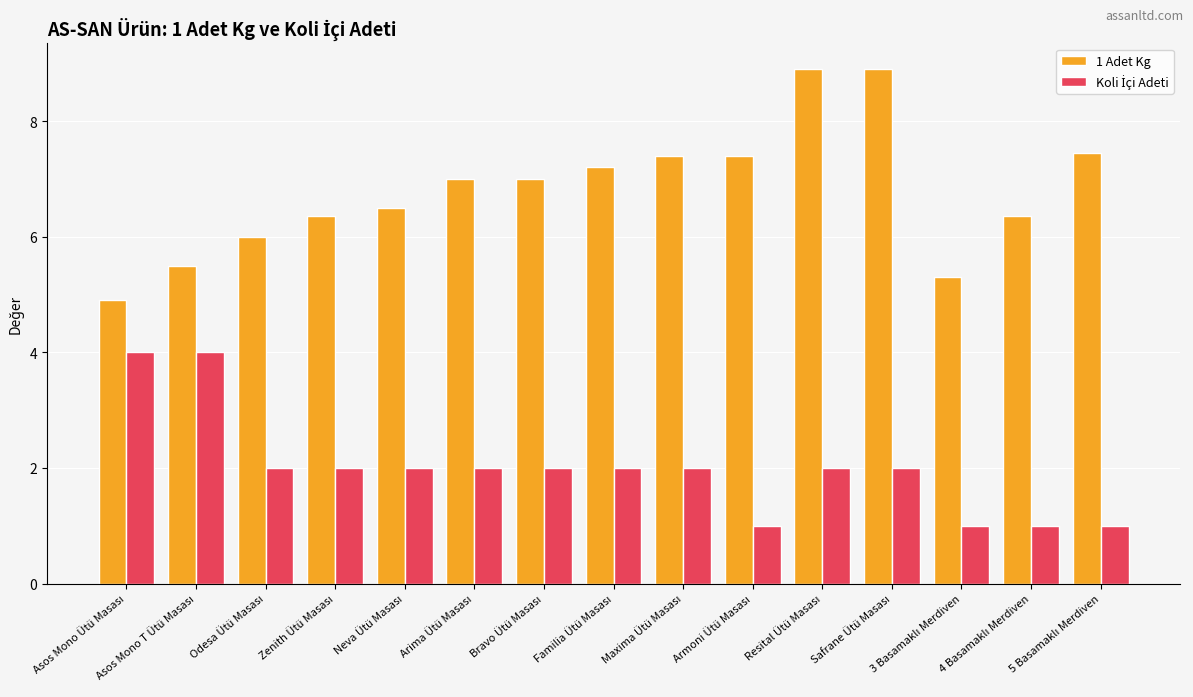

What is the greatest value displayed?

8.9